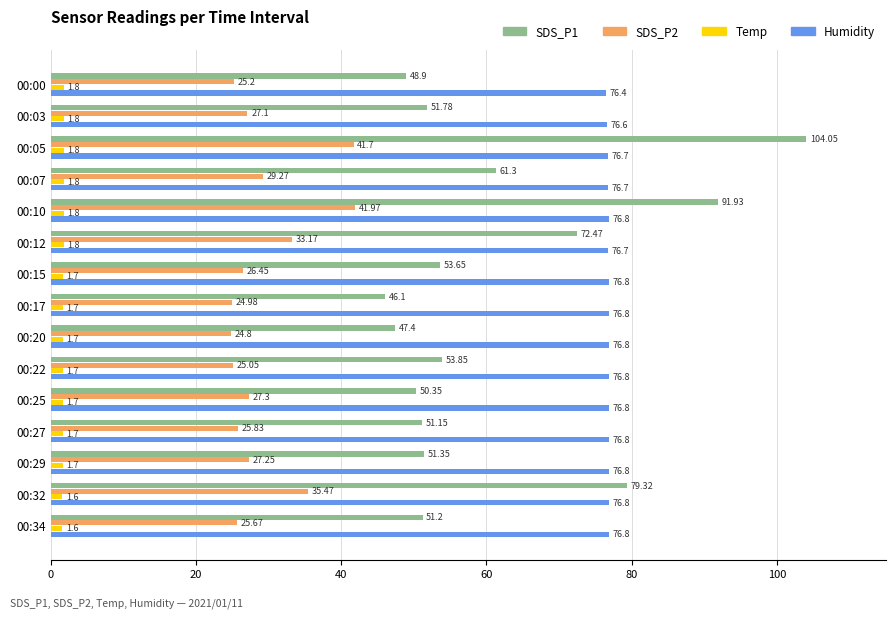

What are all the series names shown in the legend?

SDS_P1, SDS_P2, Temp, Humidity